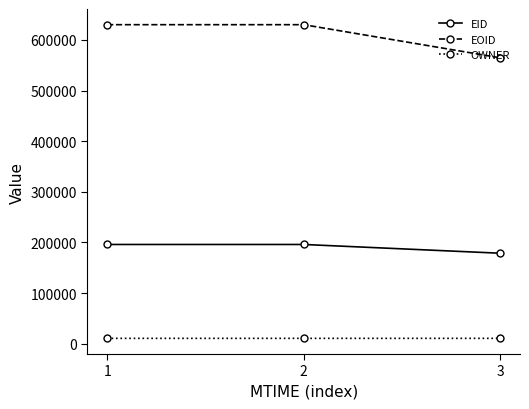

Is the value of EID at 2 greater than the value of OWNER at 1?

Yes